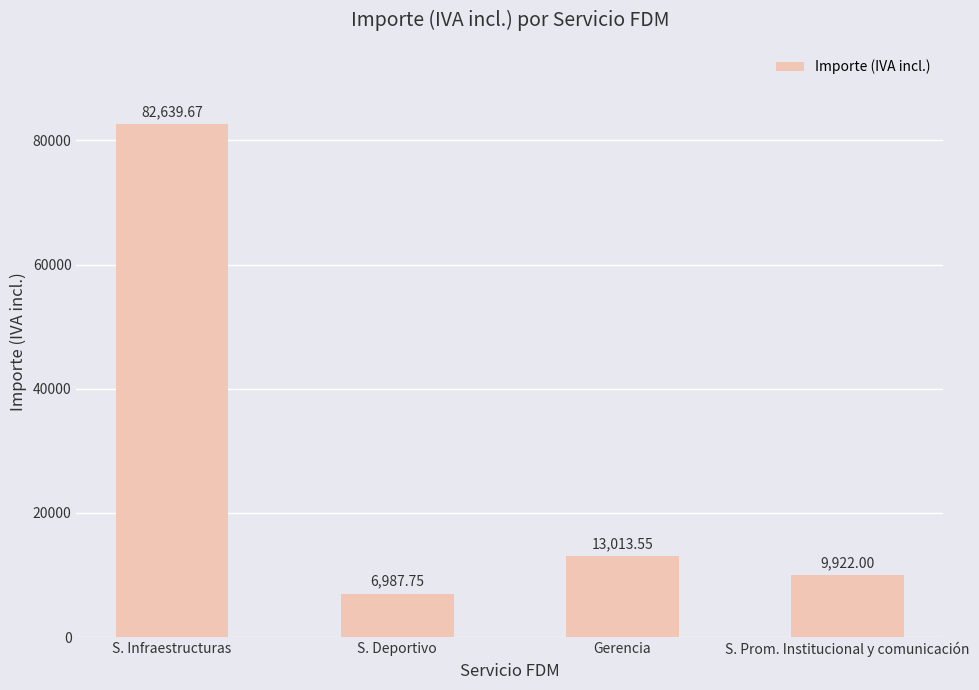

What is the label of the 4th bar from the left?

S. Prom. Institucional y comunicación